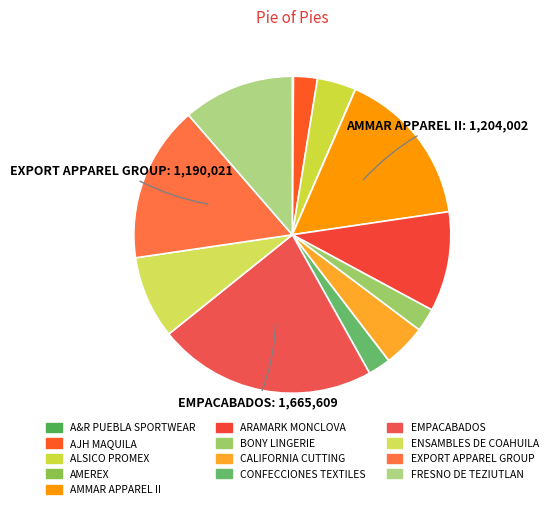

Is there a majority slice in this chart?

No